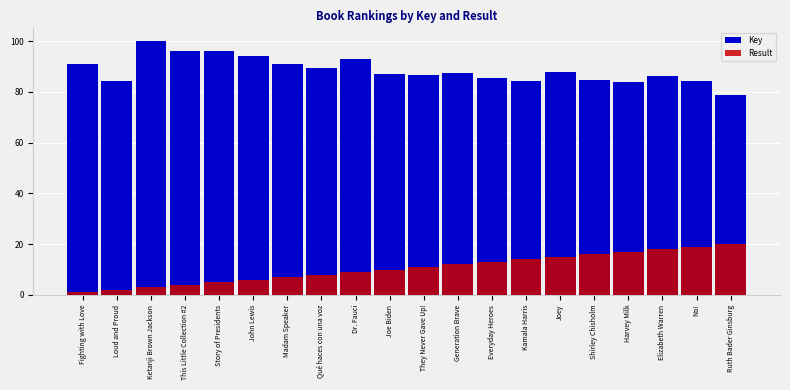

List the series in order of their overall mean, highest first.

Key, Result